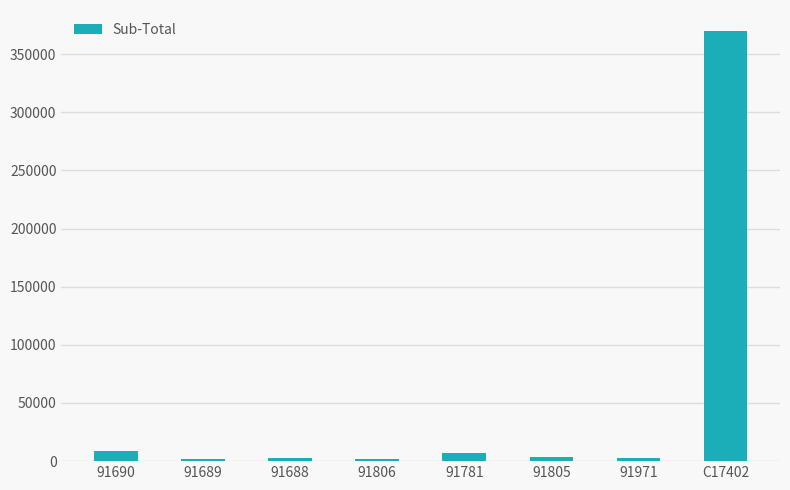

What is the sum of all values?

398013.8